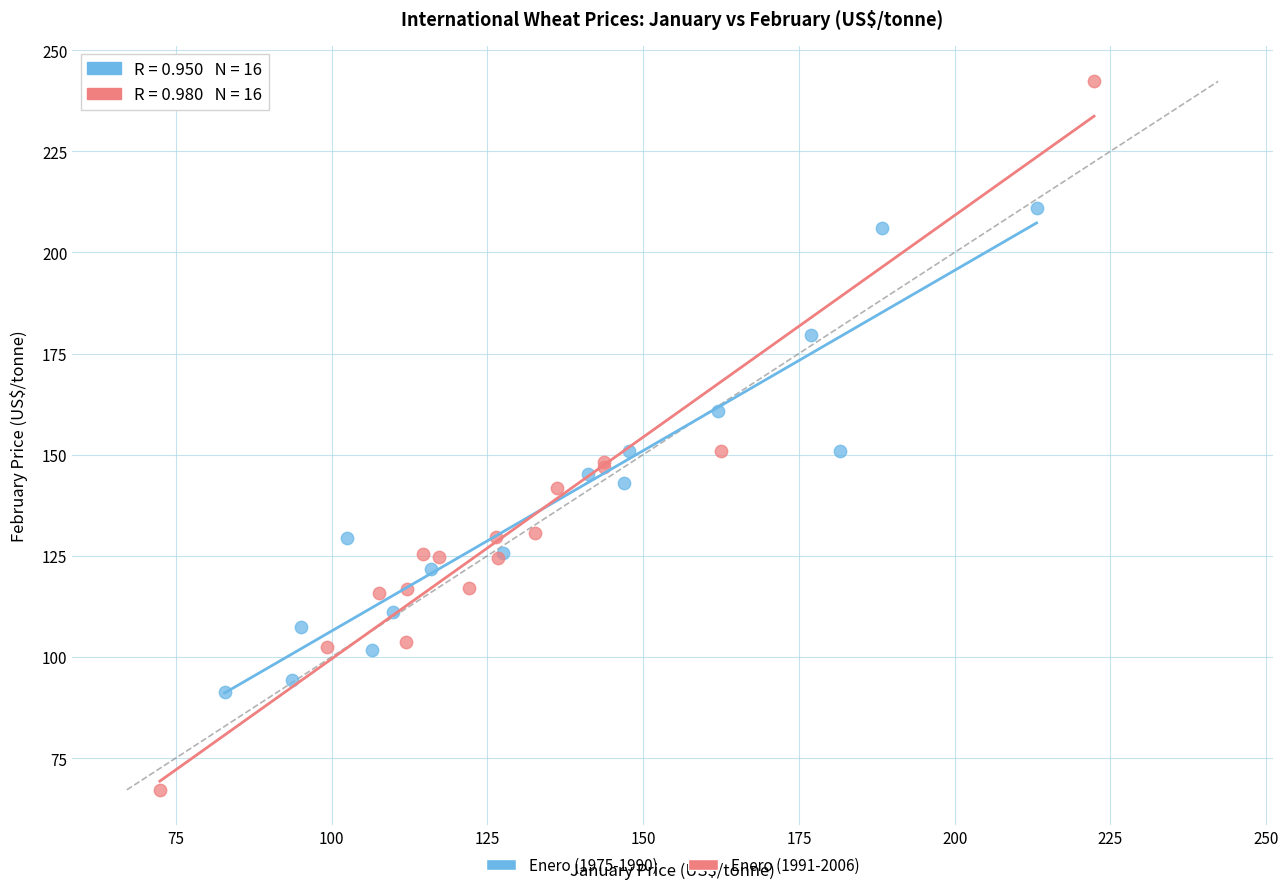

What are all the series names shown in the legend?

Enero (1975-1990), Enero (1991-2006)